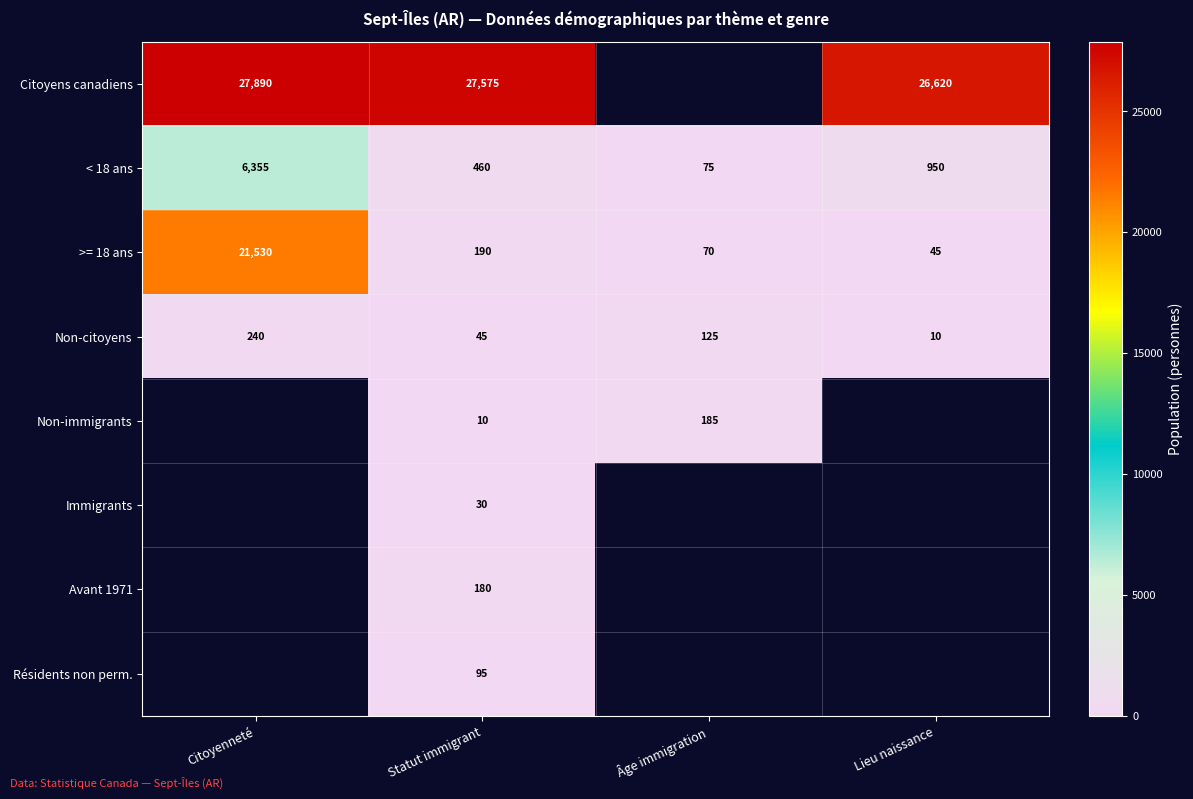

Between Âge immigration and Lieu naissance, which is larger?

Lieu naissance